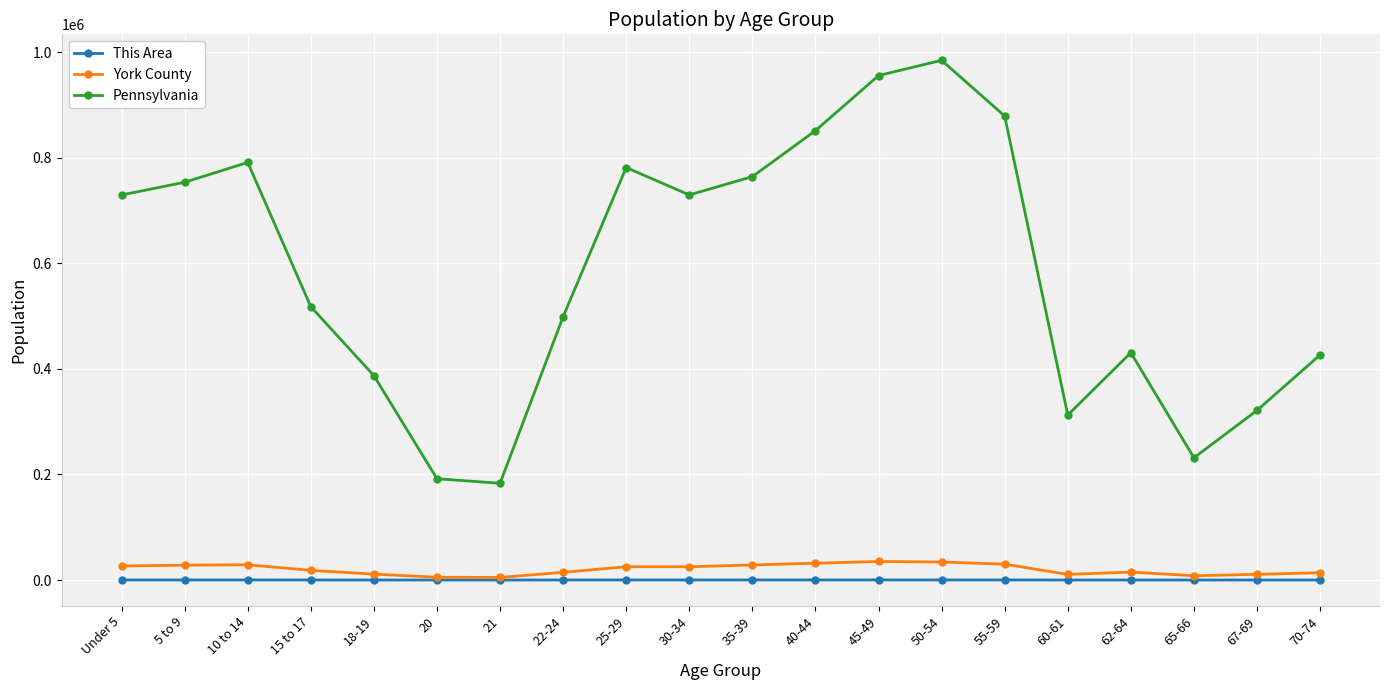

How many values in the Pennsylvania series are below 729538?

10